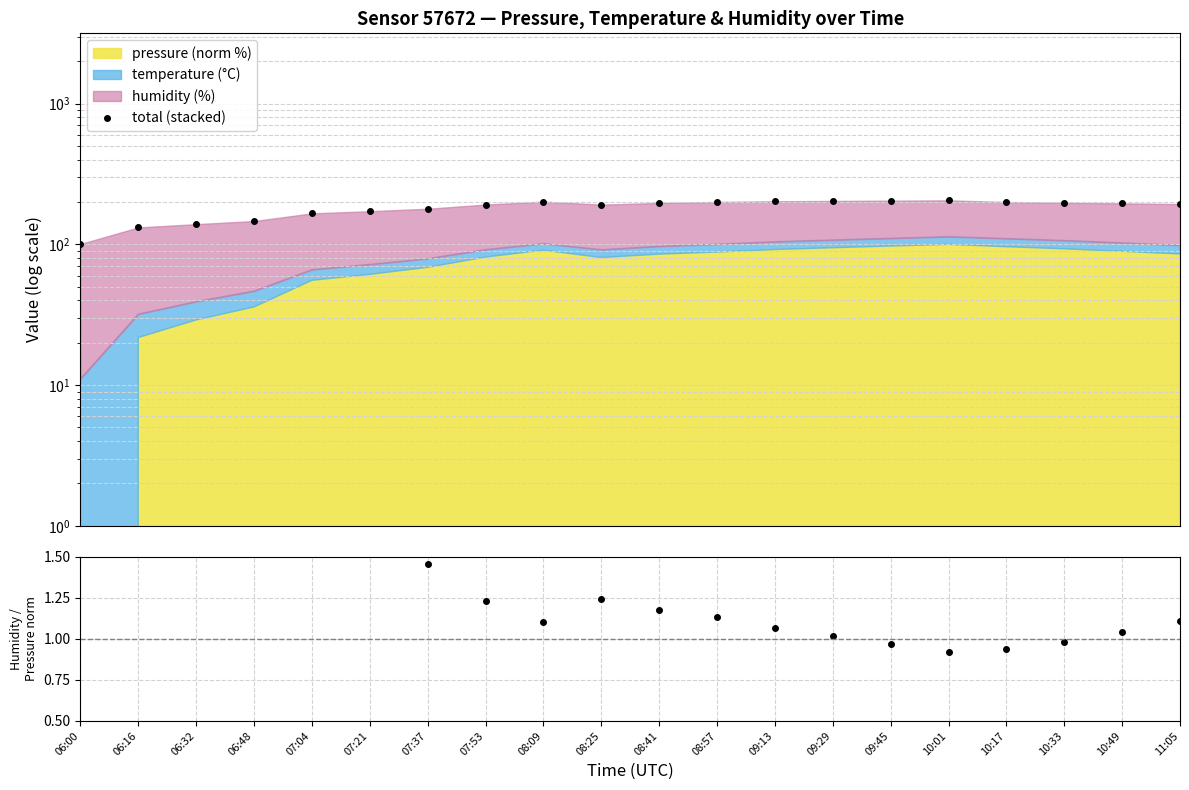

True or false: humidity / pressure_norm has a value of 1.9 at 07:37.

False